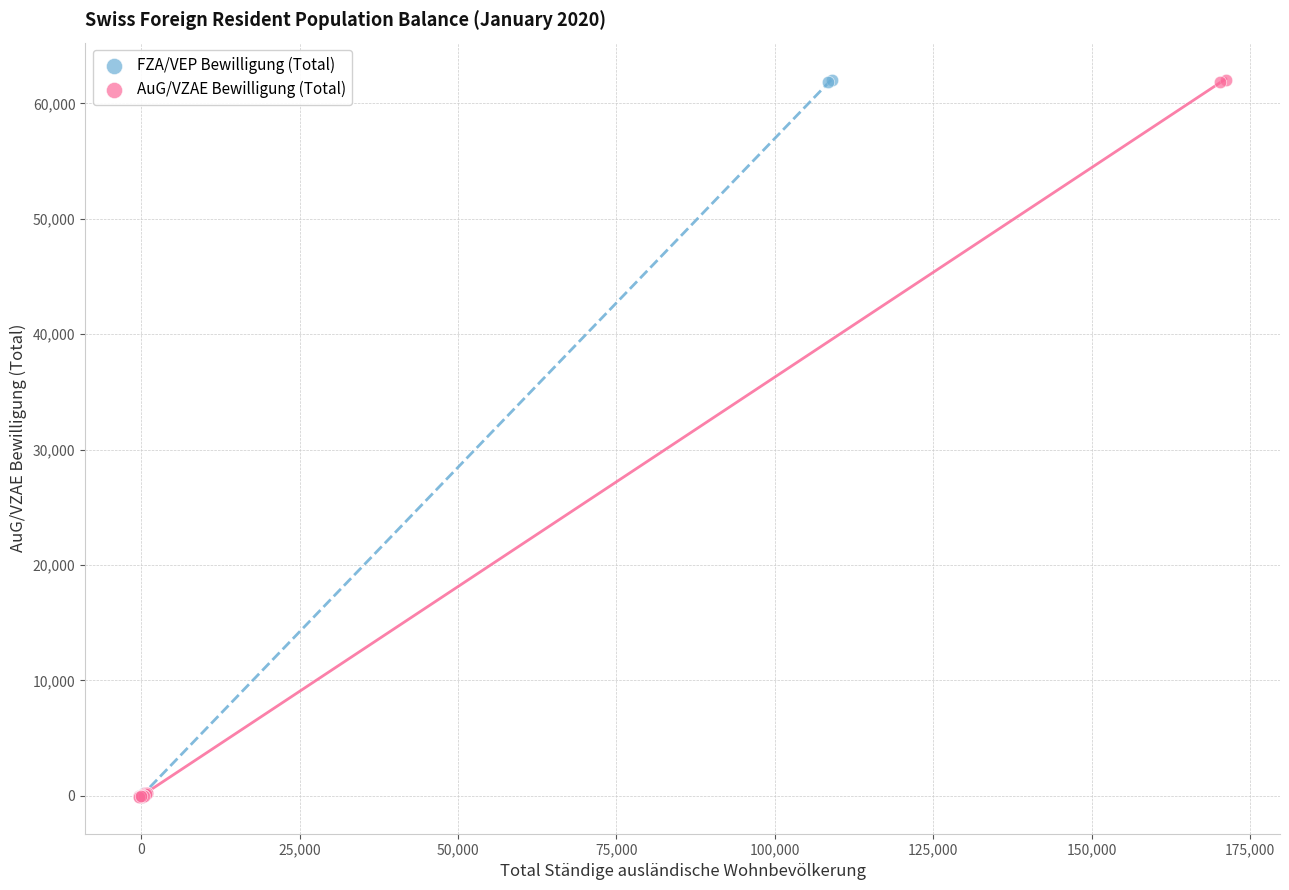

What are all the series names shown in the legend?

FZA/VEP Bewilligung (Total), AuG/VZAE Bewilligung (Total)